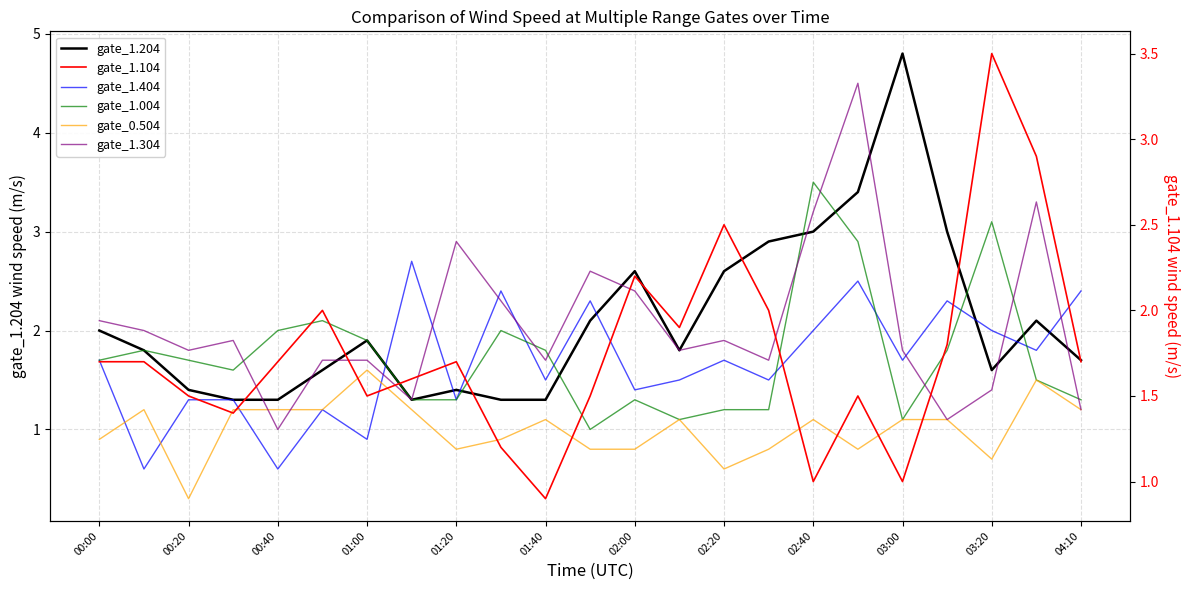

What is the average value of the gate_1.304 series?

2.1